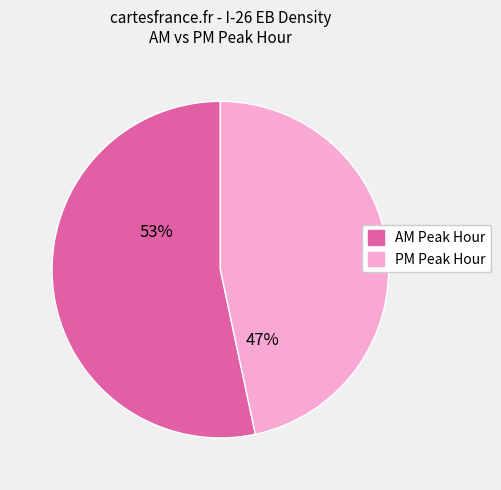

Rank the categories by value from lowest to highest.

PM Peak Hour, AM Peak Hour